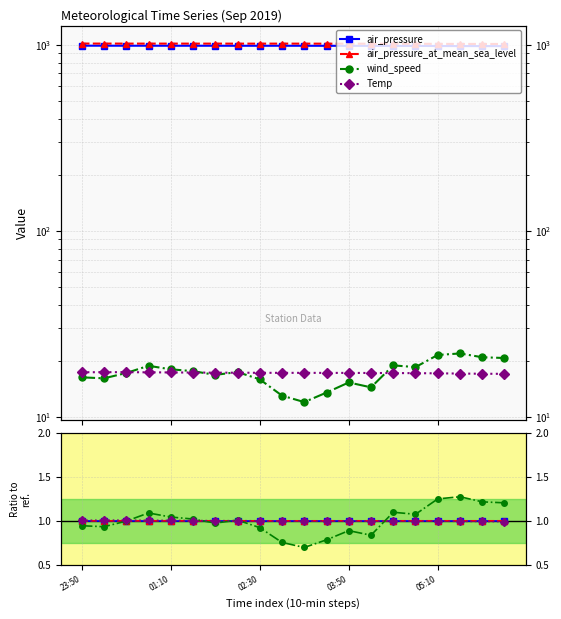

The value of air_pressure_at_mean_sea_level at 23:50 is 1.0. True or false?

True